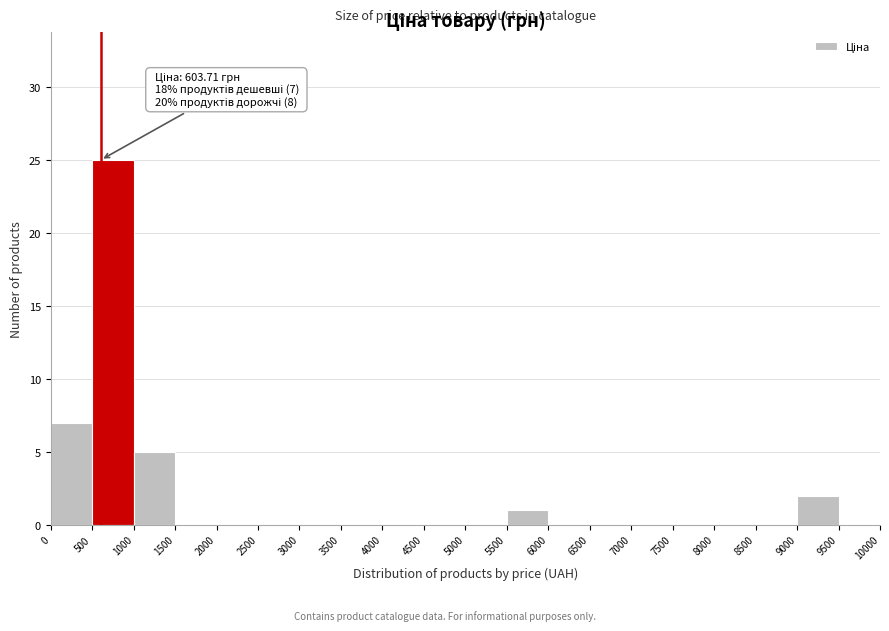

Over which range of the x-axis is the bar tallest?

500 to 1000